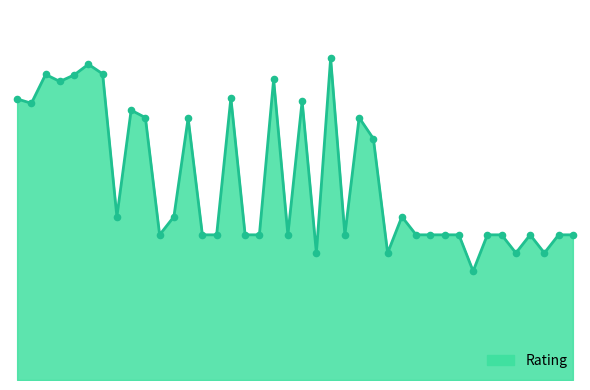

Is this an area chart (filled region under the line)?

Yes